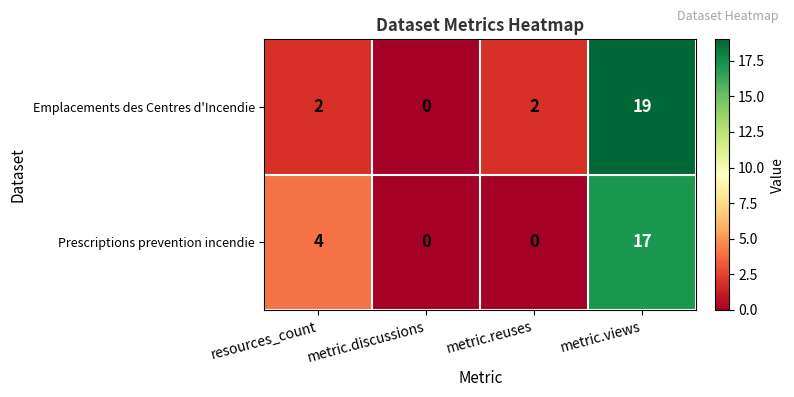

Reading right to left, extract all data points from this chart.

Emplacements des Centres d'Incendie: 19	2	0	2
Prescriptions prevention incendie: 17	0	0	4